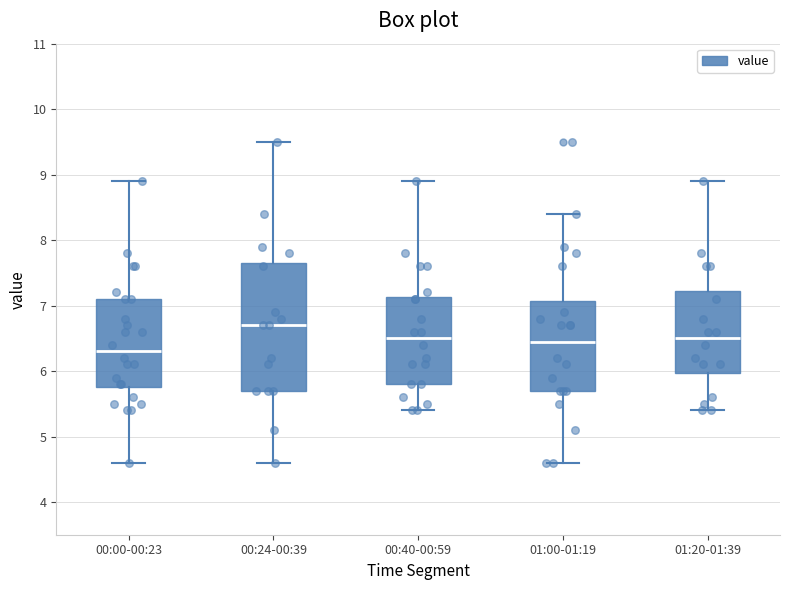

Where does the median line of the box for 00:40-00:59 sit on the y-axis? The values are not printed on the chart, so give them approximately, as read against the axis.

6.5